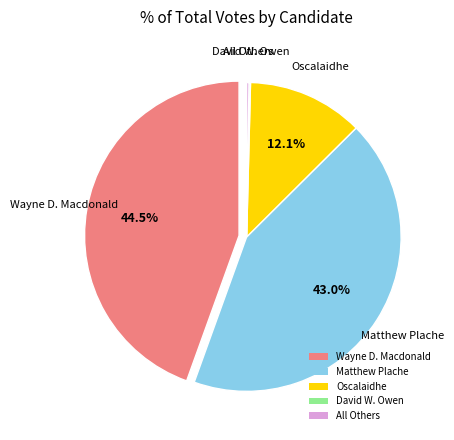

Which has a higher value, Oscalaidhe or Matthew Plache?

Matthew Plache